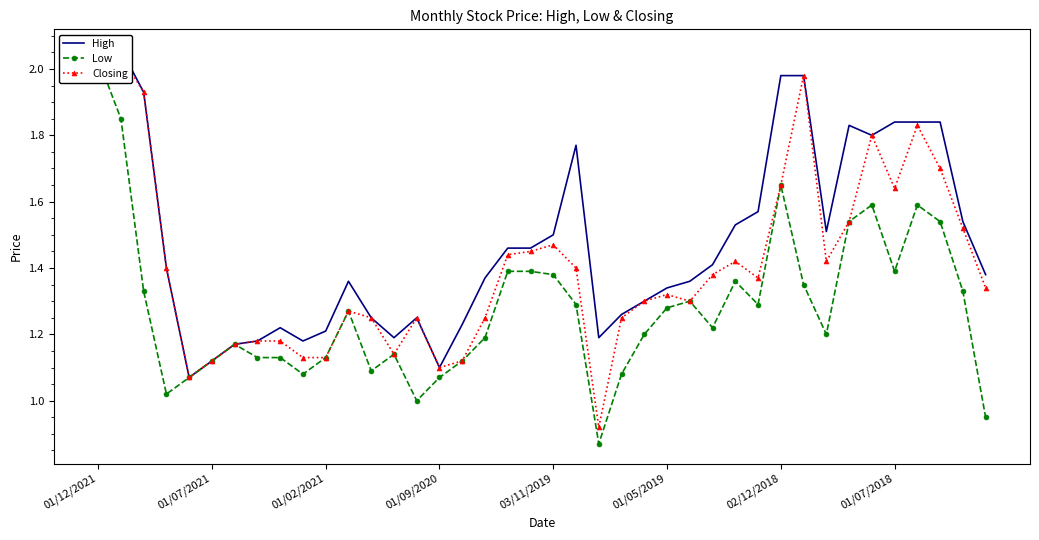

True or false: High has a value of 0.8 at 12.

False